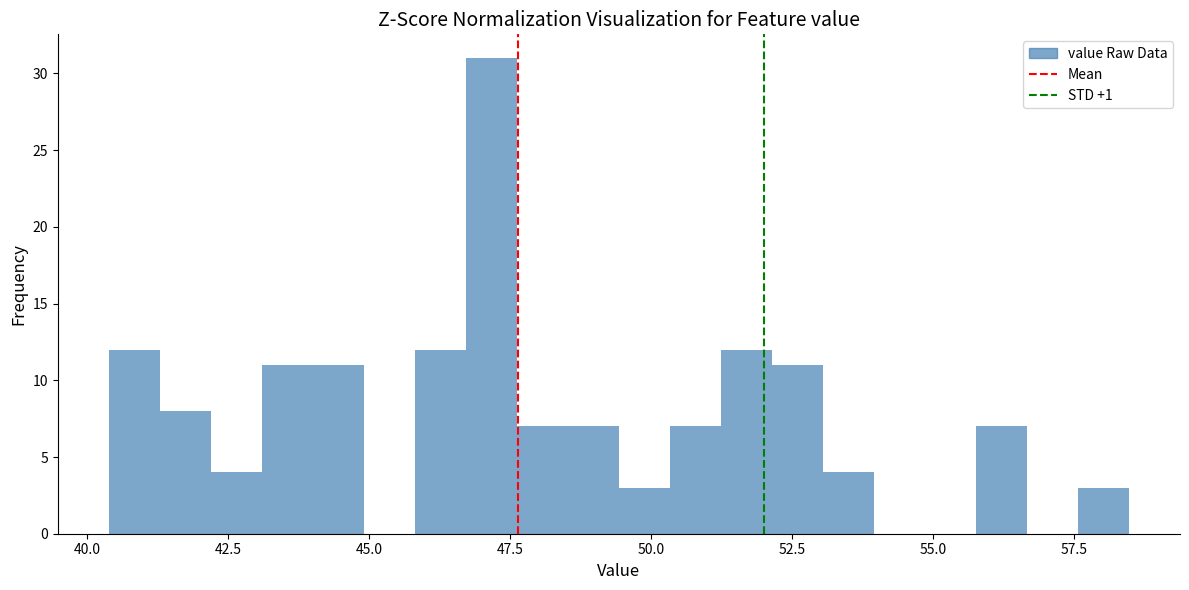

Around what value on the x-axis is the tallest bar? Give the approximate position of its centre, as read against the axis.

47.0